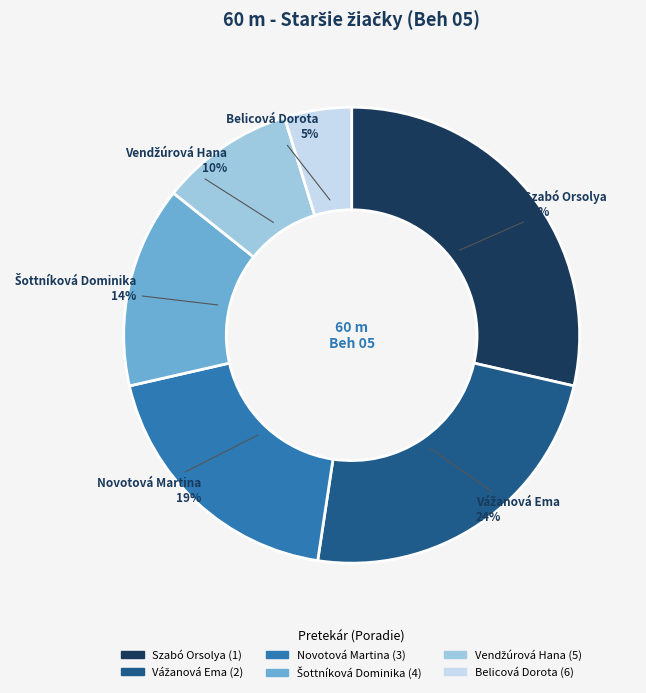

What is the largest slice in the pie chart?

Szabó Orsolya